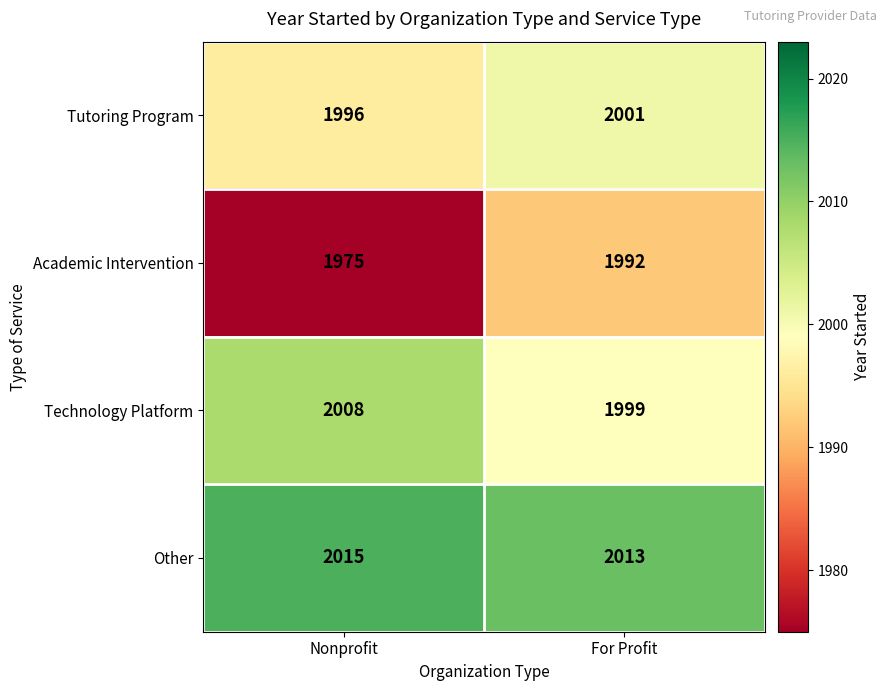

The Academic Intervention series shows 1189 at Nonprofit. True or false?

False